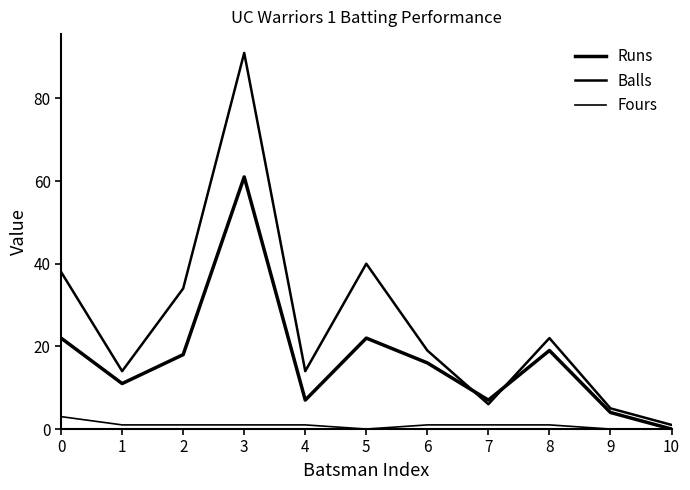

At which label is Fours closest to 1?

1